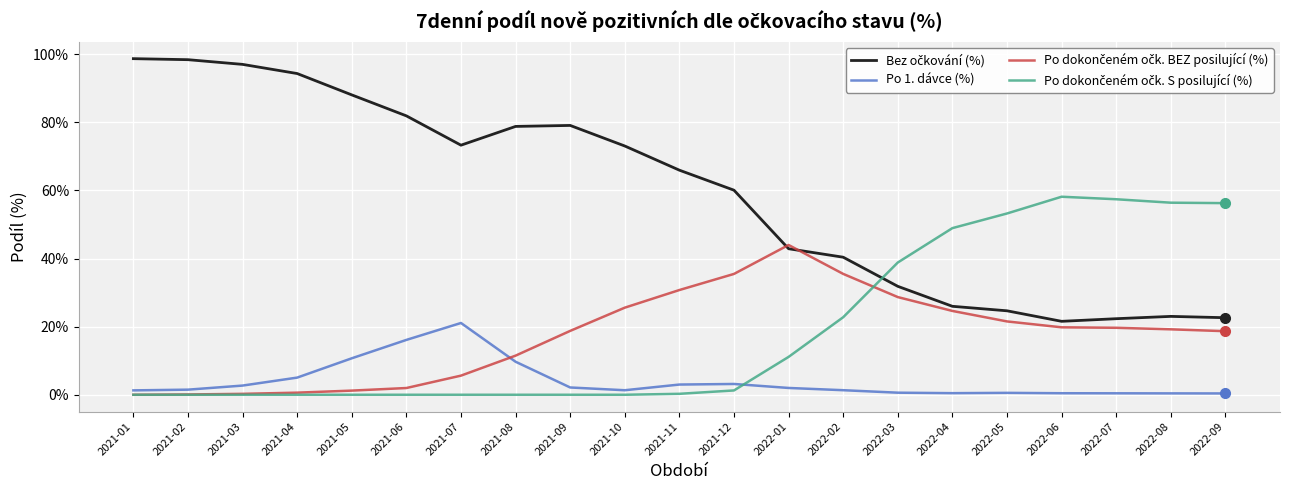

Is it true that Po 1. dávce (%) equals 4.0 at 2021-05?

False